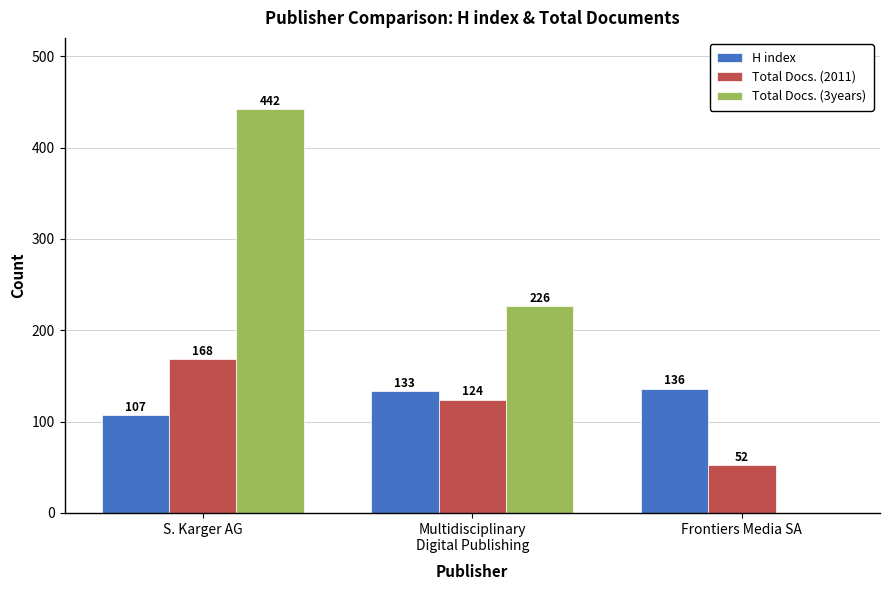

What is the sum of the H index values at Multidisciplinary
Digital Publishing and S. Karger AG?

240